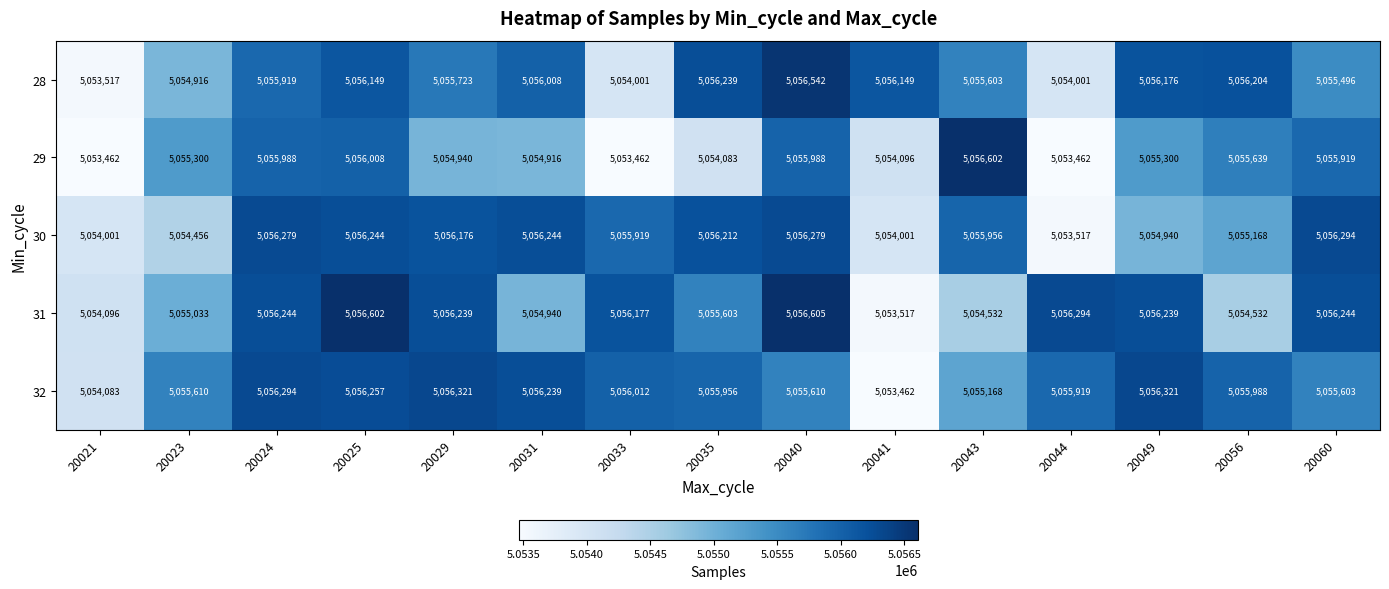

Which series has the largest range (max minus min)?

29